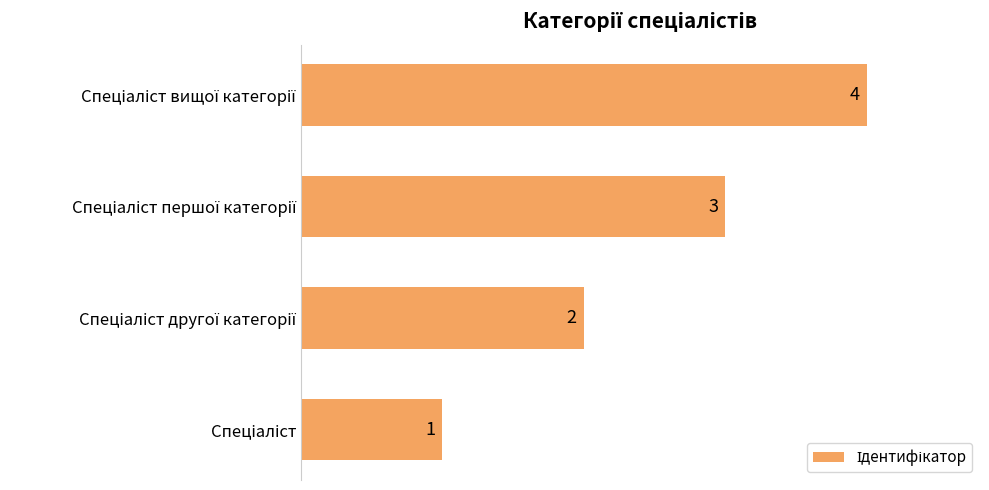

How many values are between 2 and 4?

3